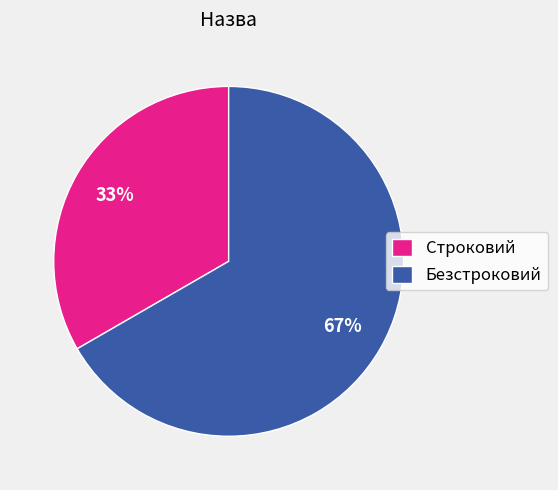

To the nearest percent, what percentage of the pie is Строковий?

33%